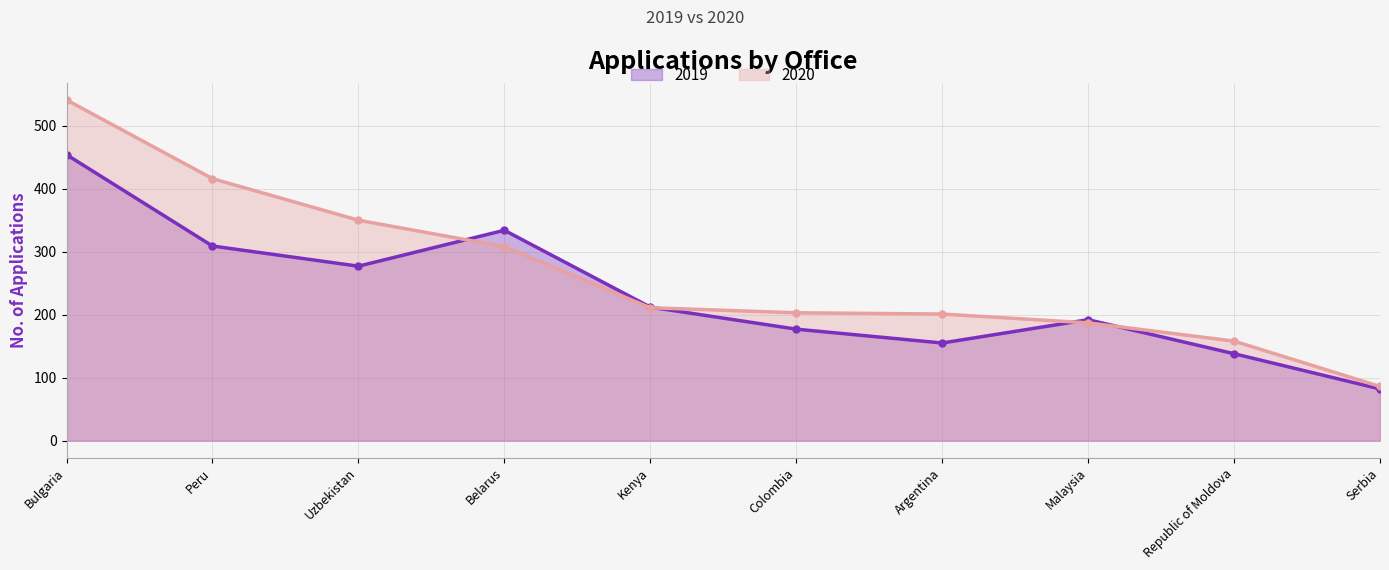

Which category has the highest value across all series?

Bulgaria